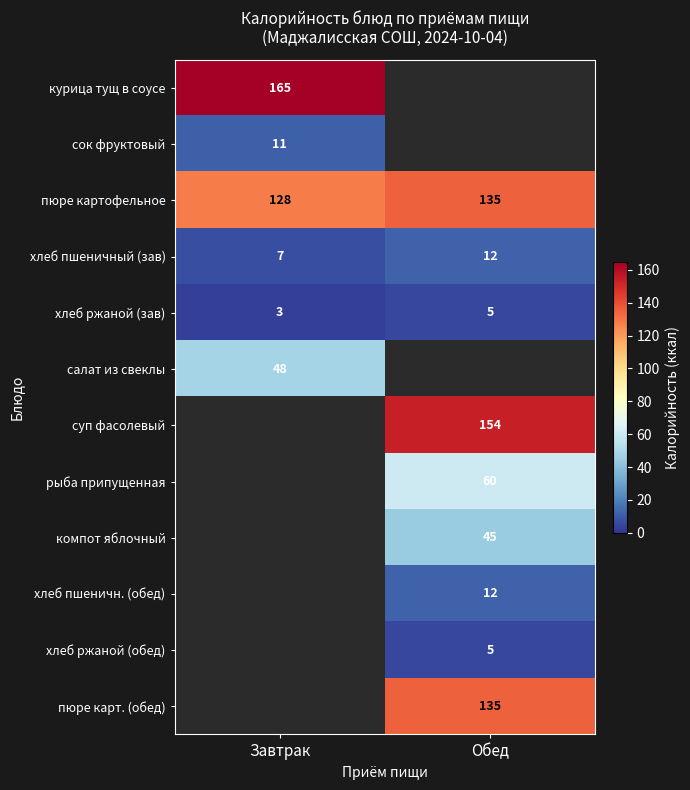

Count the number of categories in the chart.

2